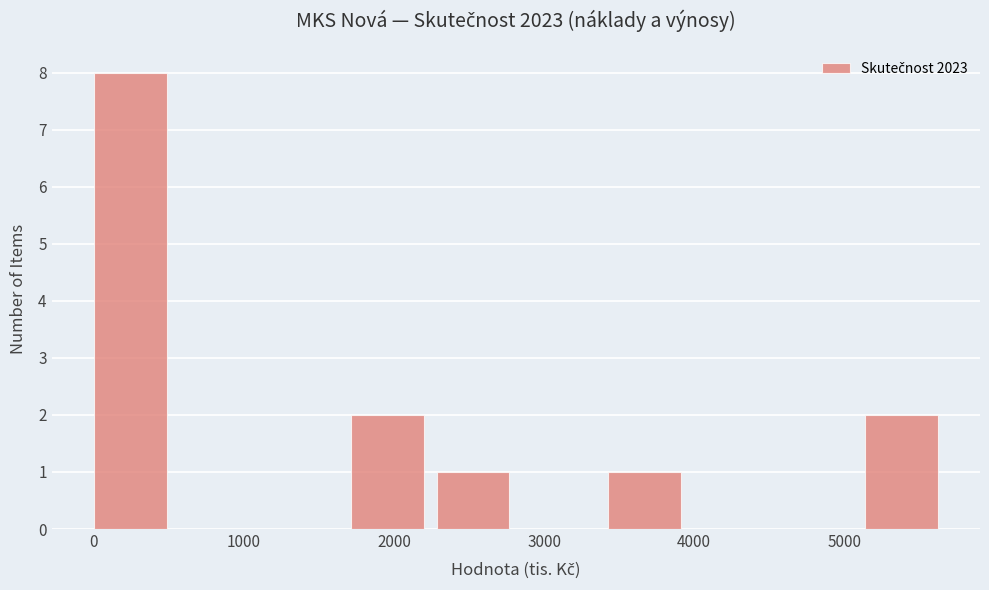

Reading left to right, list every bar in this chart as the range it spans on the x-axis followed by its height. Neither the bar edges nor the heights are printed on the chart, so give them approximately, as read against the axes.

0 to 600: 8
600 to 1100: 0
1100 to 1700: 0
1700 to 2300: 2
2300 to 2900: 1
2900 to 3400: 0
3400 to 4000: 1
4000 to 4600: 0
4600 to 5100: 0
5100 to 5700: 2